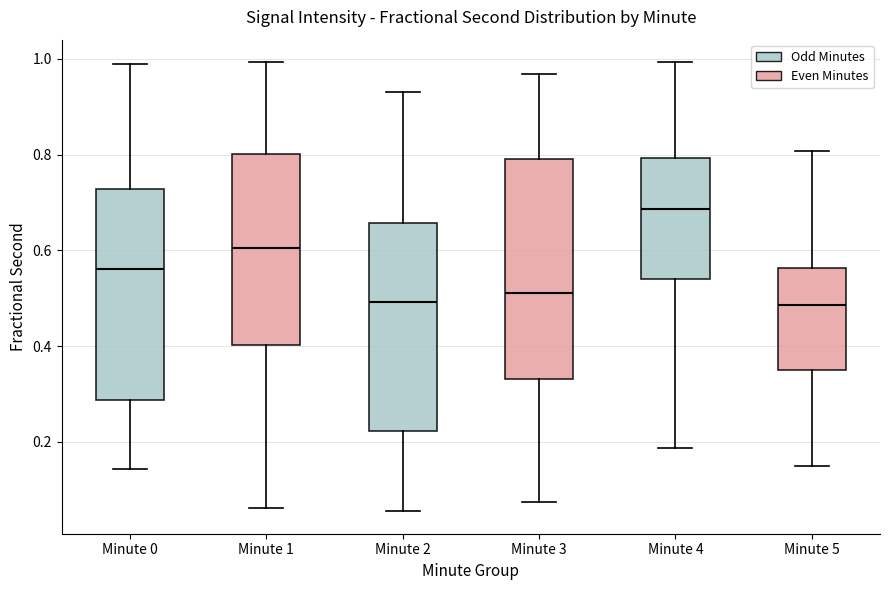

Where does the lower whisker of the box for Minute 1 end on the y-axis? The values are not printed on the chart, so give them approximately, as read against the axis.

0.06